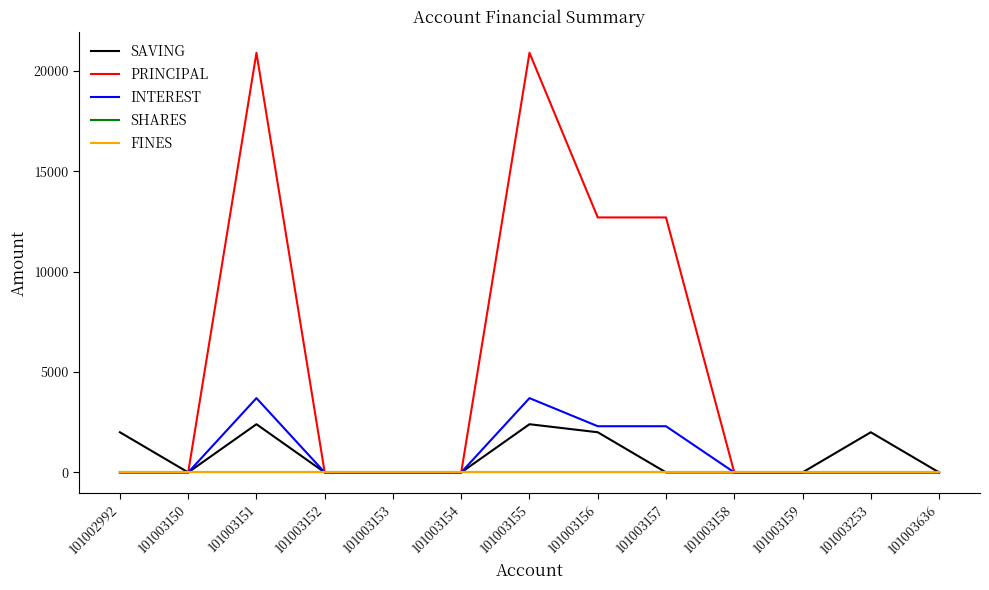

Is this an area chart (filled region under the line)?

No